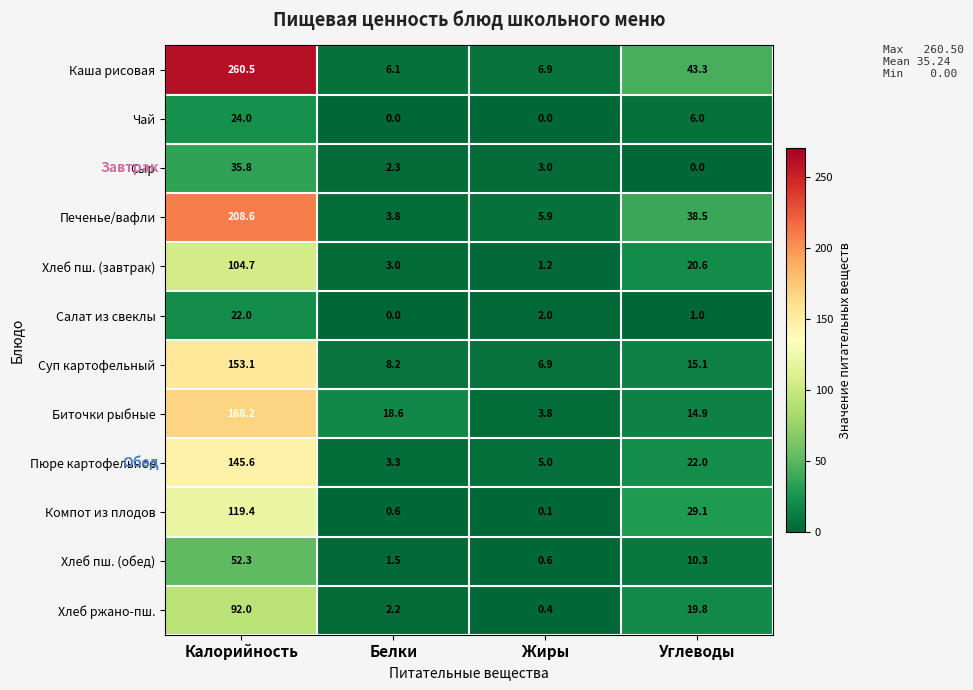

Rank the series at Углеводы from highest to lowest value.

Каша рисовая, Печенье/вафли, Компот из плодов, Пюре картофельное, Хлеб пш. (завтрак), Хлеб ржано-пш., Суп картофельный, Биточки рыбные, Хлеб пш. (обед), Чай, Салат из свеклы, Сыр